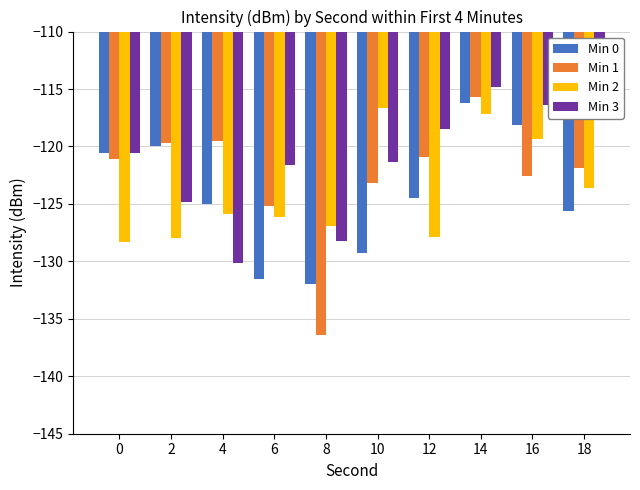

How many data points in Min 3 are less than -120?

6